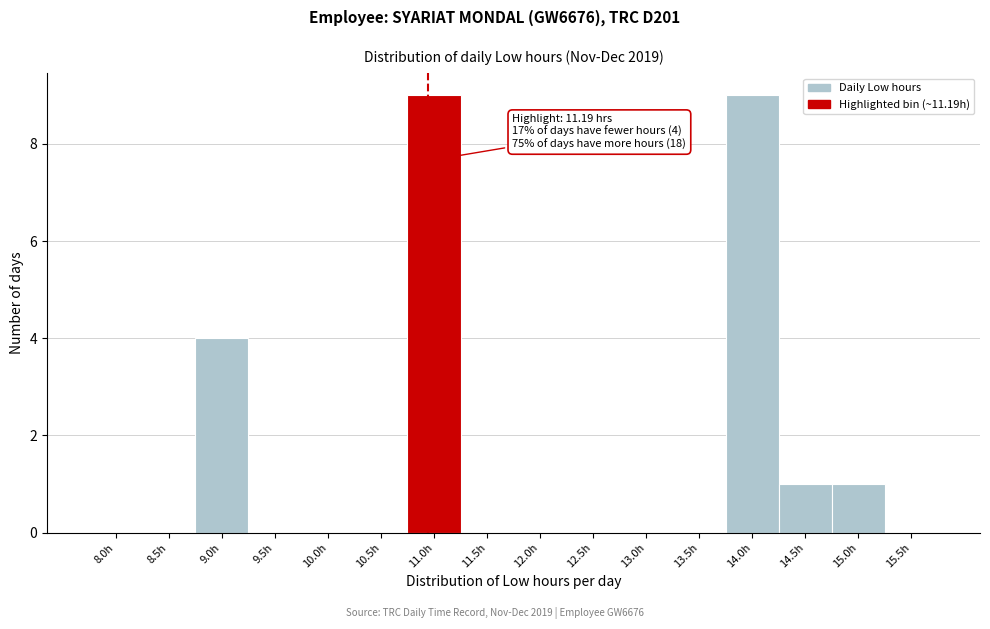

True or false: the data shows 0 at 9.5h.

True